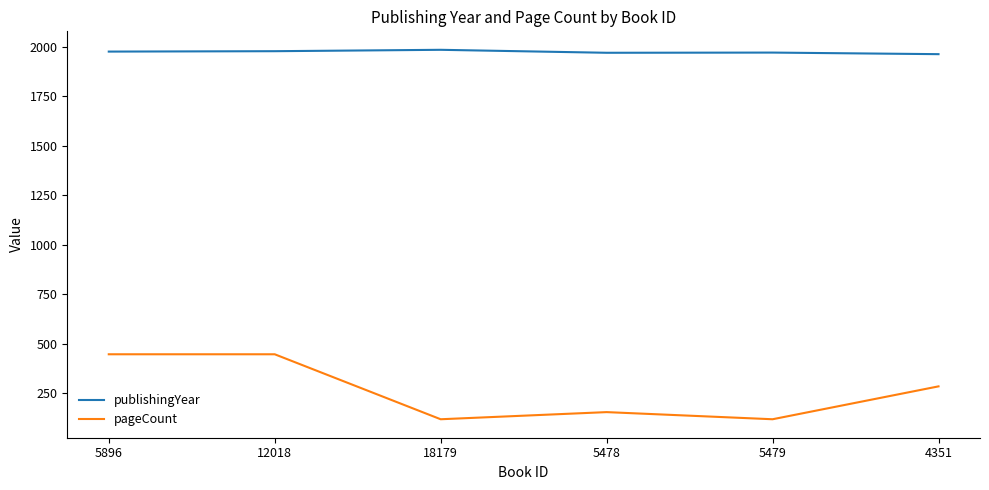

True or false: pageCount and publishingYear intersect in this chart.

False